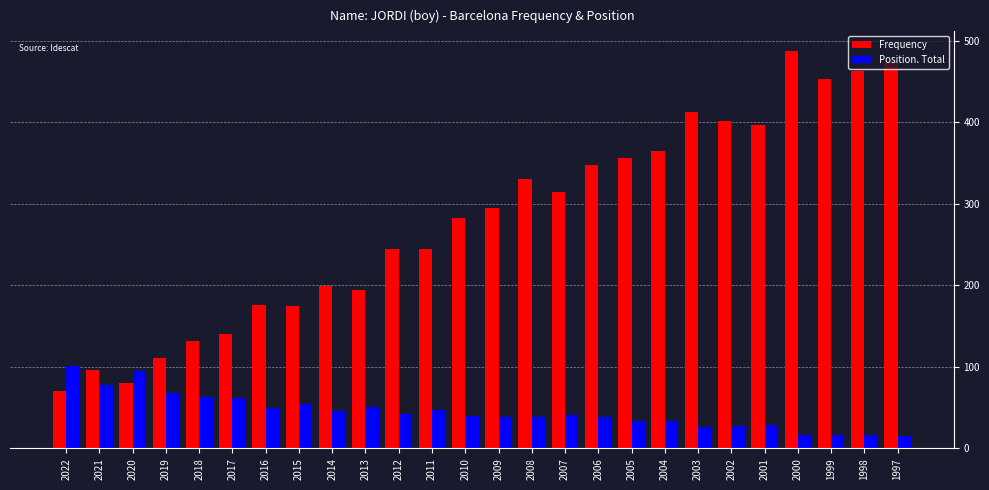

List the series in order of their overall mean, lowest first.

Position. Total, Frequency